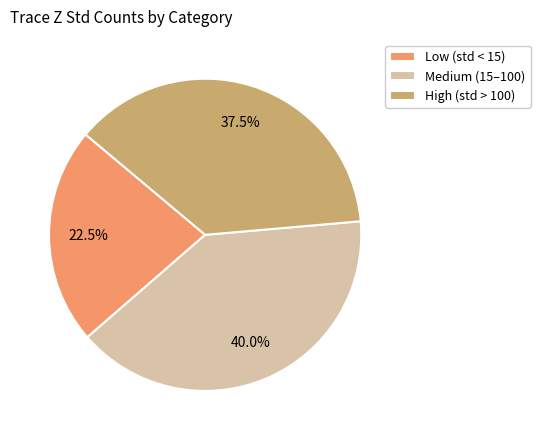

Approximately how many times larger is the value at Medium (15–100) compared to High (std > 100)?

1.1